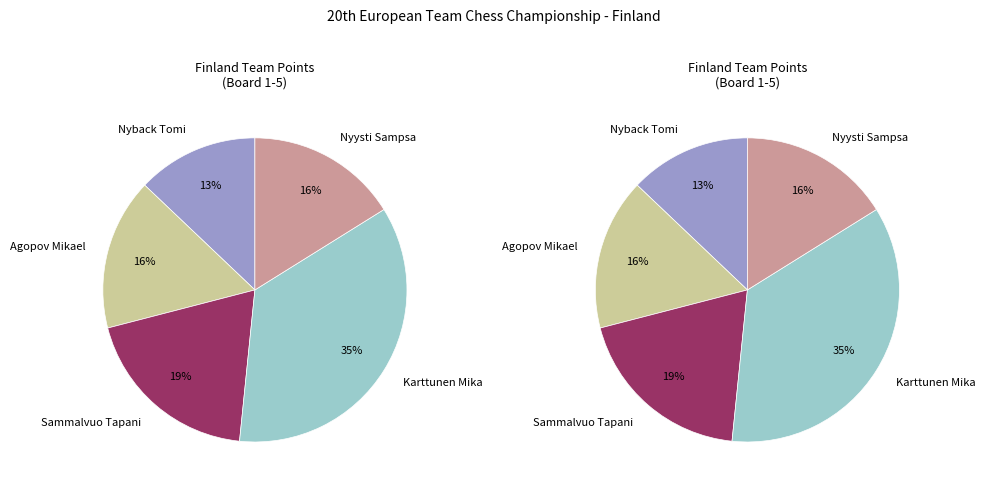

What is the largest slice in the pie chart?

Karttunen Mika